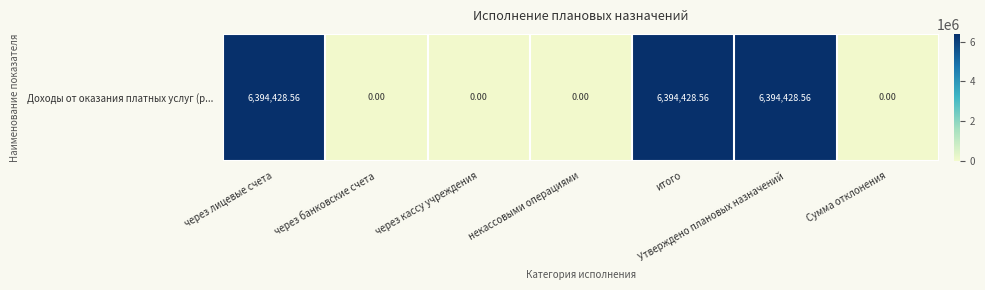

Rank the categories by value from lowest to highest.

через банковские счета, через кассу учреждения, некассовыми операциями, Сумма отклонения, через лицевые счета, итого, Утверждено плановых назначений